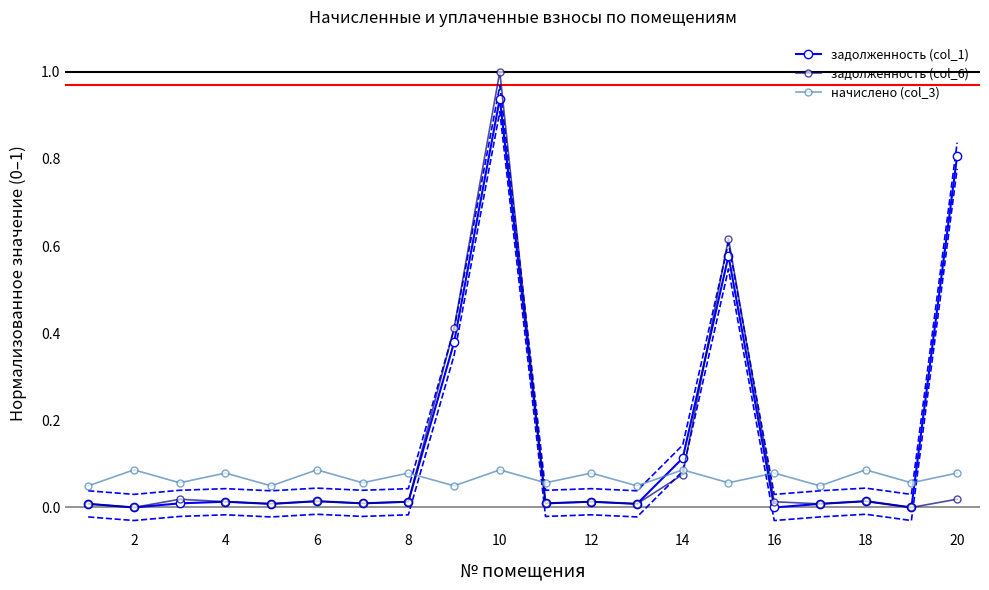

True or false: задолженность (col_6) has more than 0 points higher than both neighbors.

True